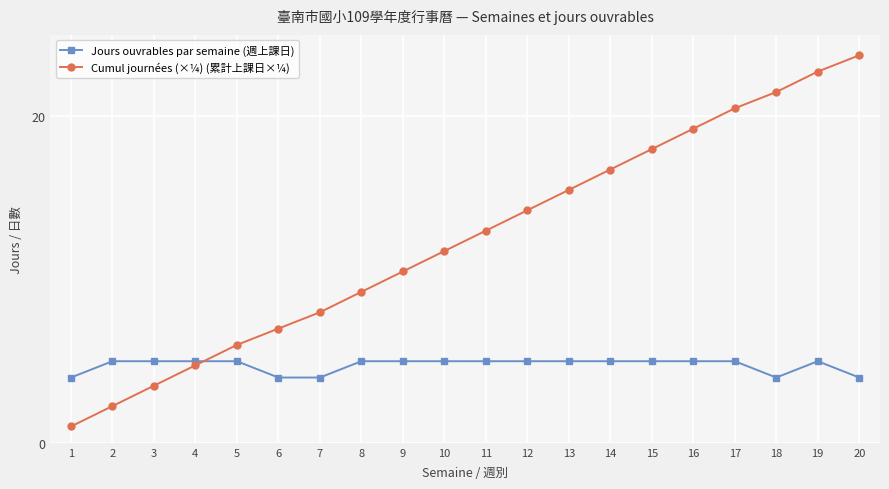

The Cumul journées (×¼) (累計上課日×¼) series shows 1.3 at 2. True or false?

False